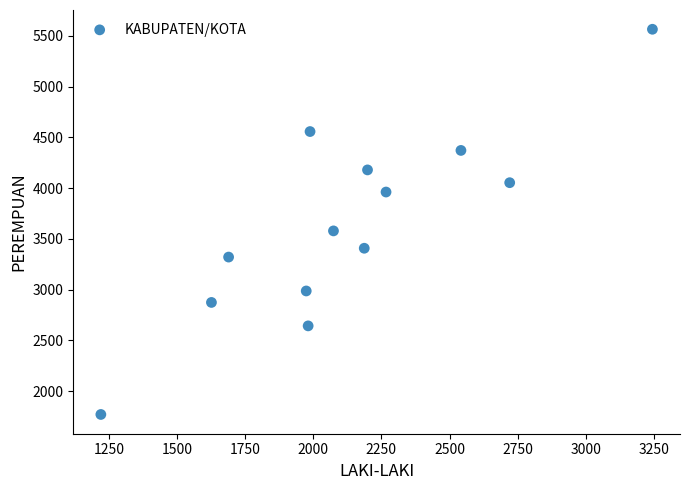

What Y value in the scatter plot is closest to 3667?

3578